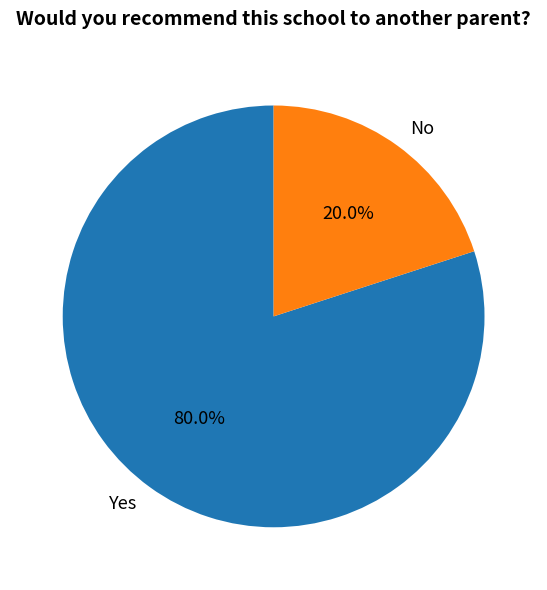

What percentage is the No slice, to the nearest percent?

20%